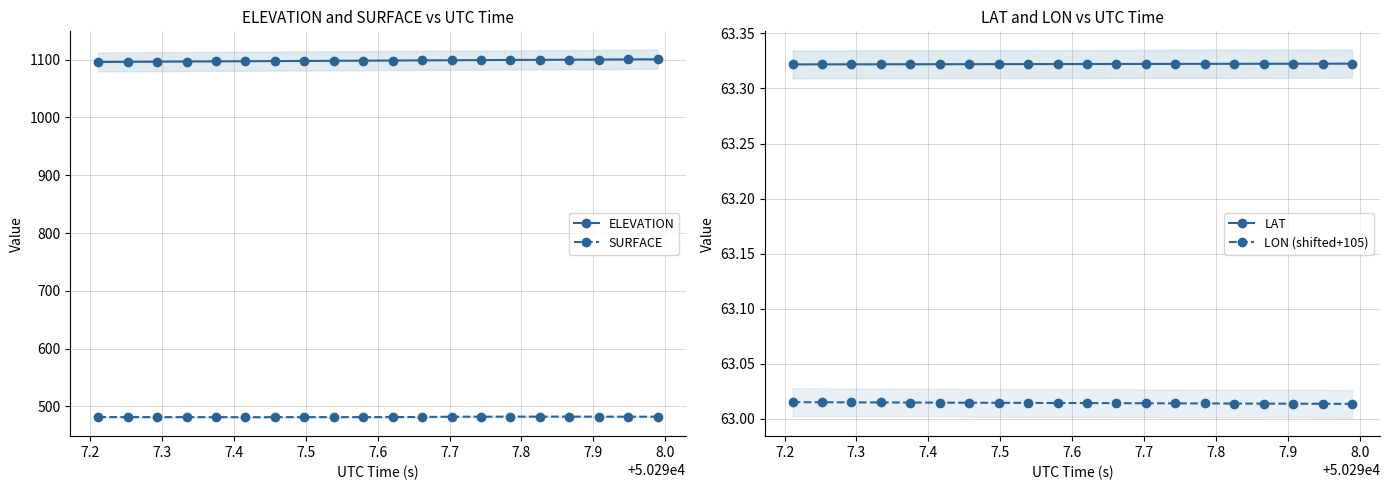

How many lines are shown in the chart?

4